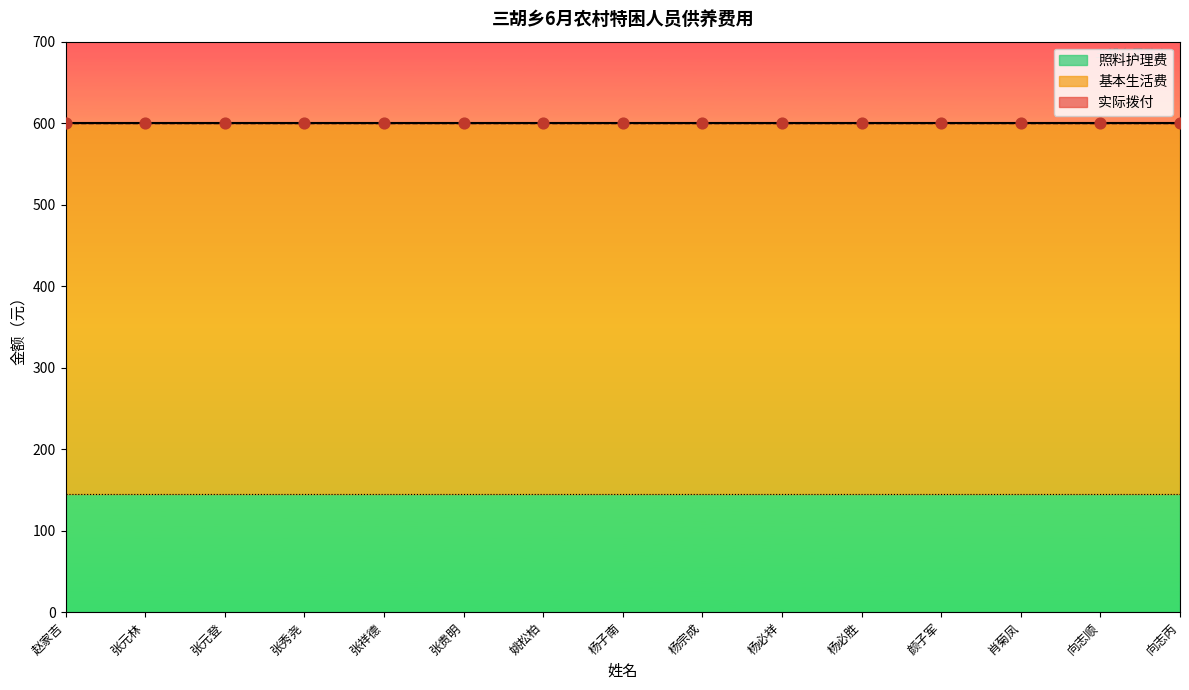

At how many categories does at least one series exceed 351?

15